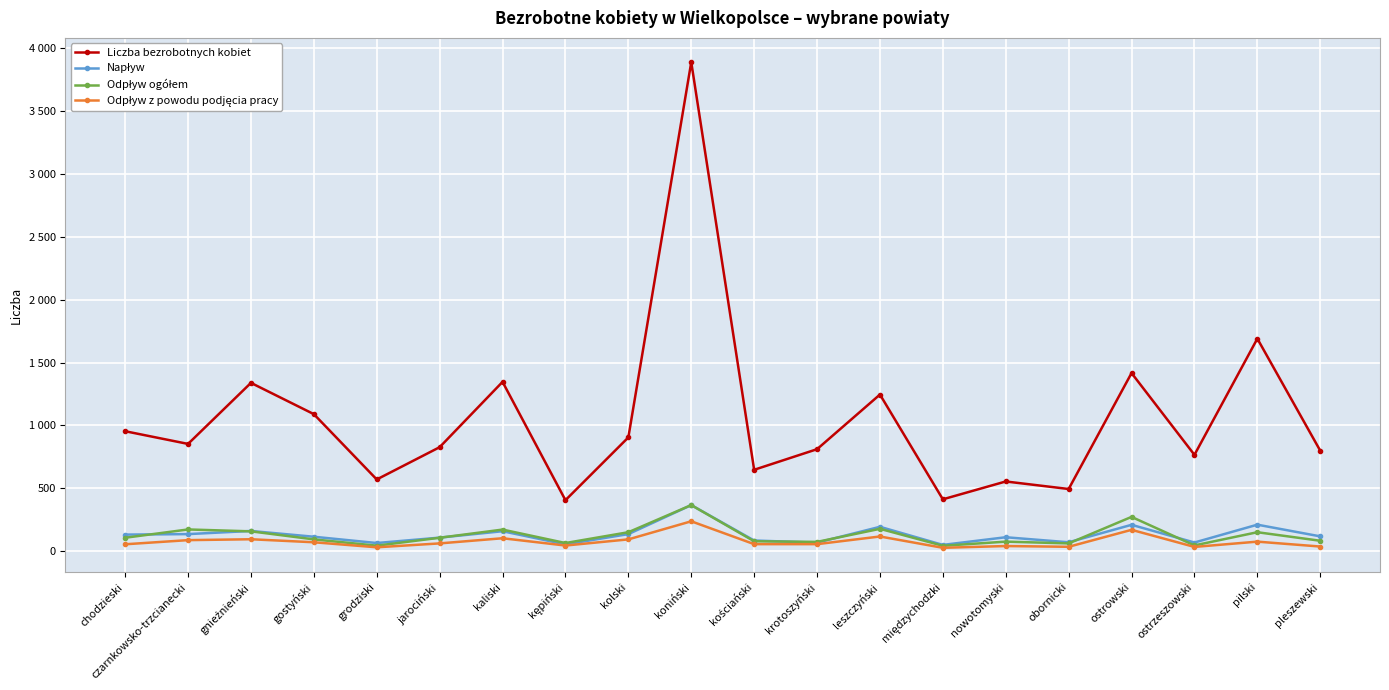

What is the value of the Napływ point at the 13th from the left?

192